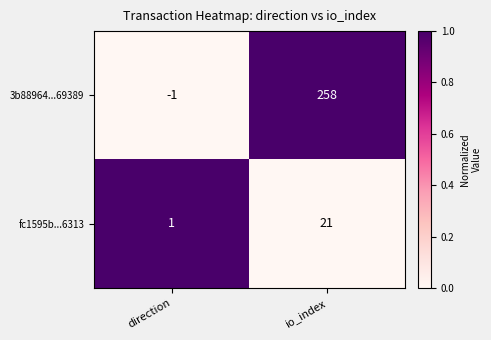

At how many categories does at least one series exceed 0?

2